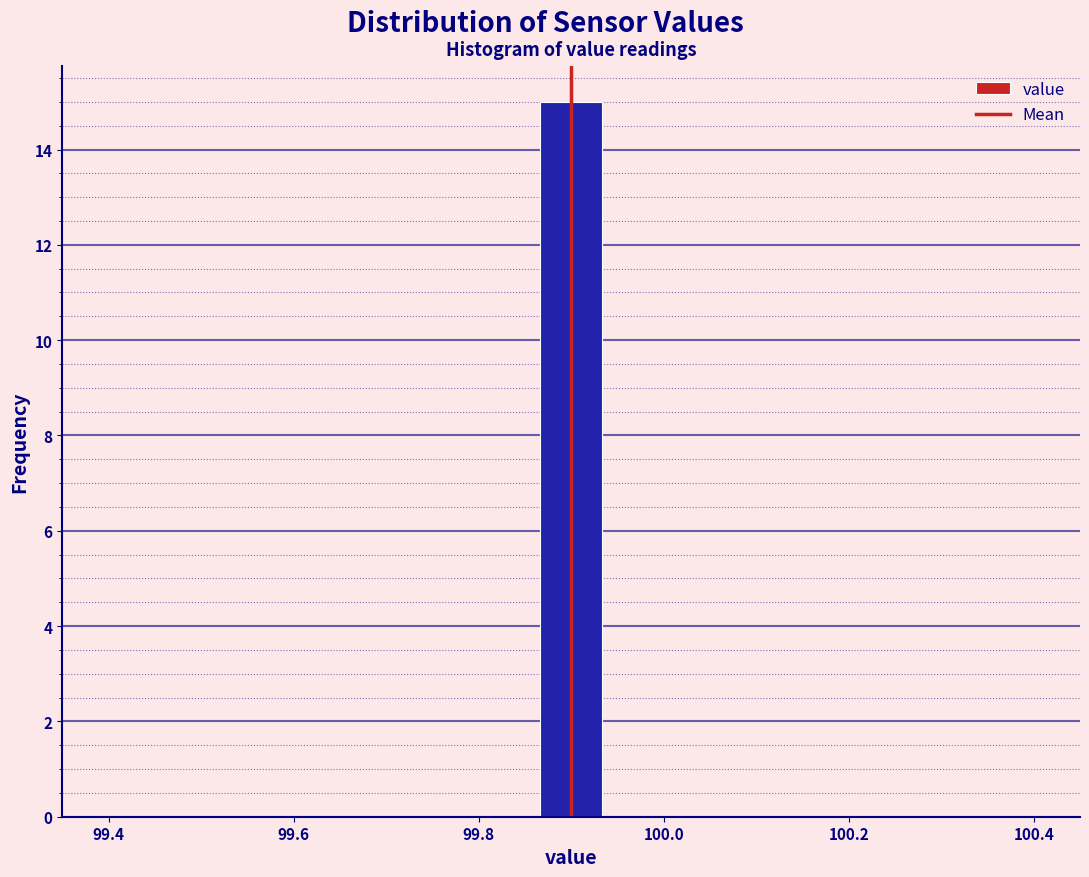

Around what value on the x-axis is the tallest bar? Give the approximate position of its centre, as read against the axis.

99.90